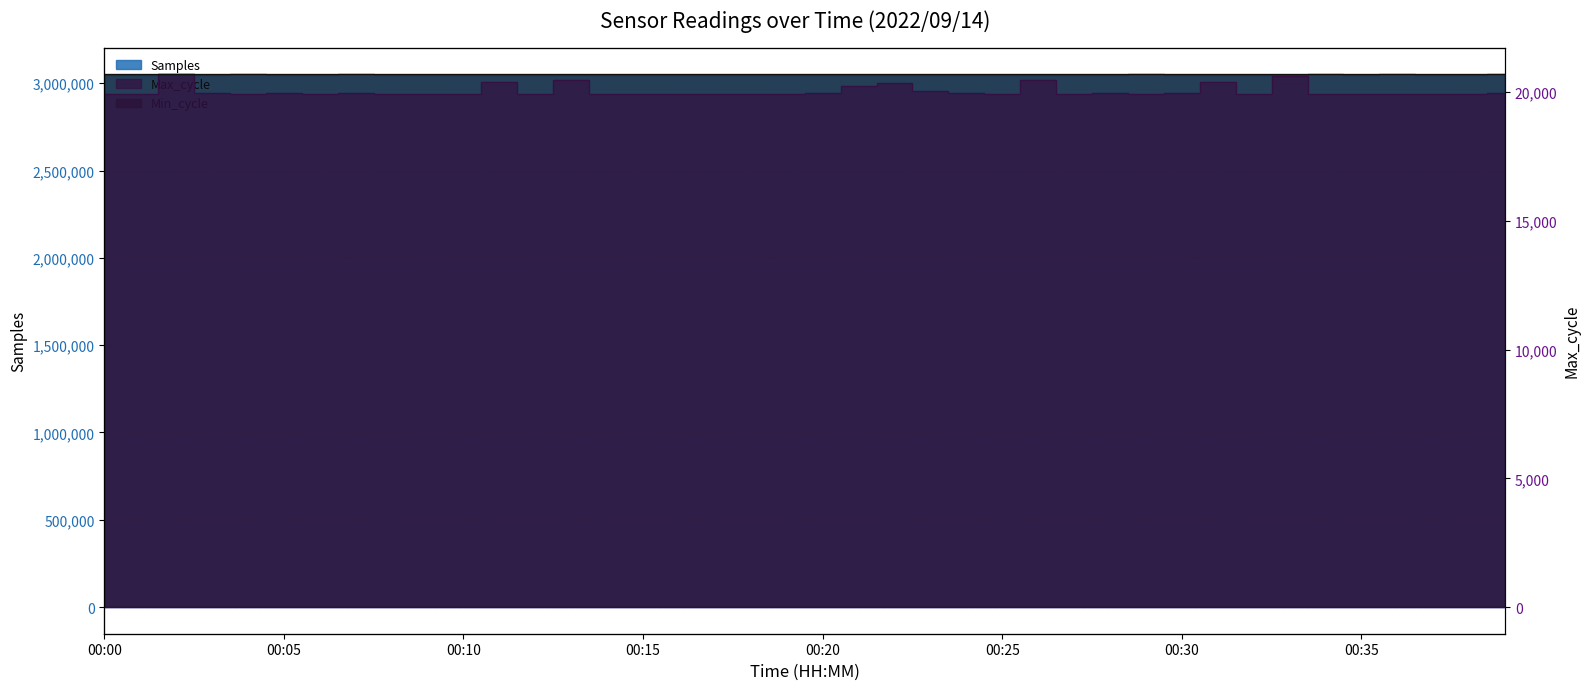

At how many categories does at least one series exceed 245880?

40